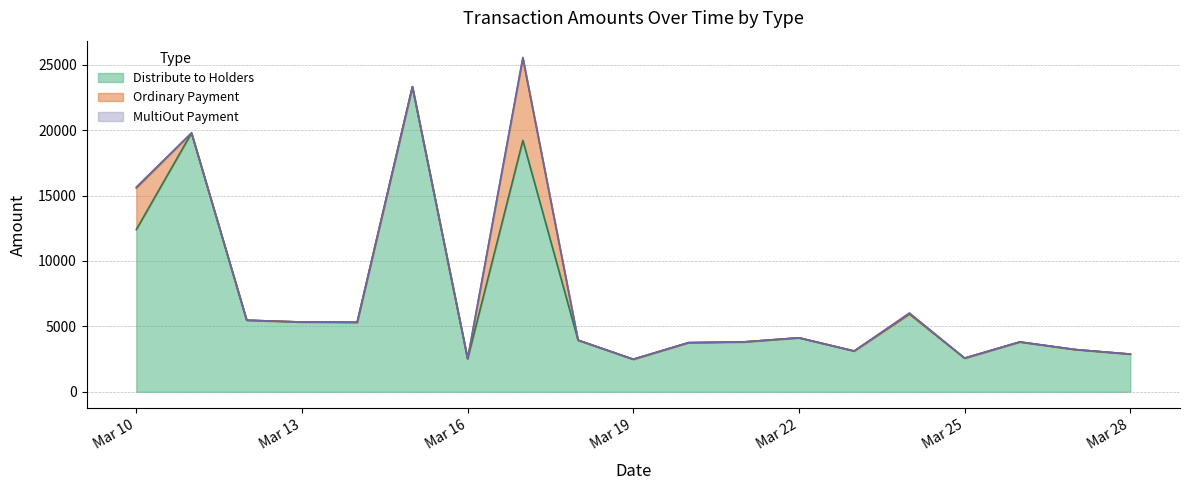

How many values in Ordinary Payment are above zero?

3